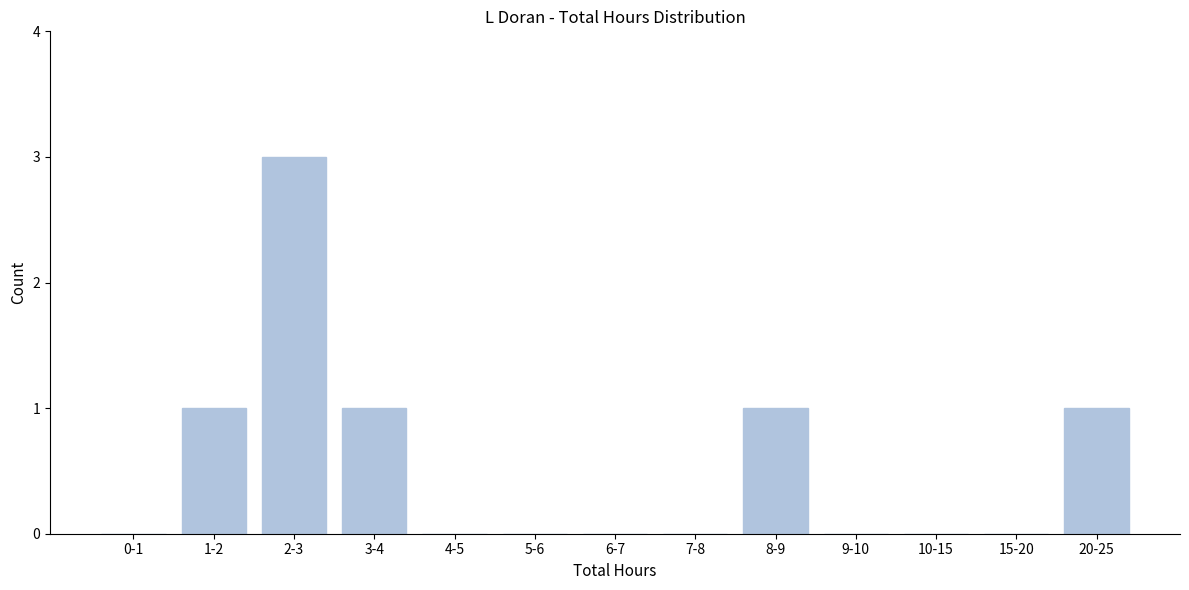

Reading right to left, what are all the values shown in this chart?

20-25=1	15-20=0	10-15=0	9-10=0	8-9=1	7-8=0	6-7=0	5-6=0	4-5=0	3-4=1	2-3=3	1-2=1	0-1=0